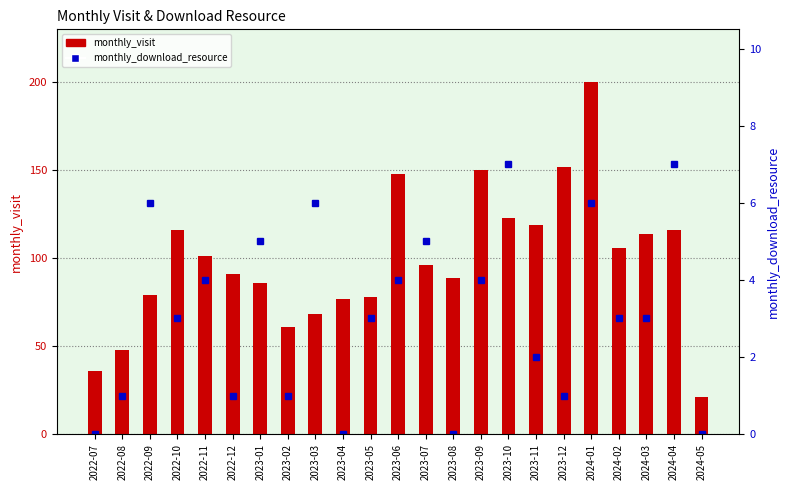

Is the value of monthly_download_resource at 2023-10 greater than the value of monthly_visit at 2022-09?

No